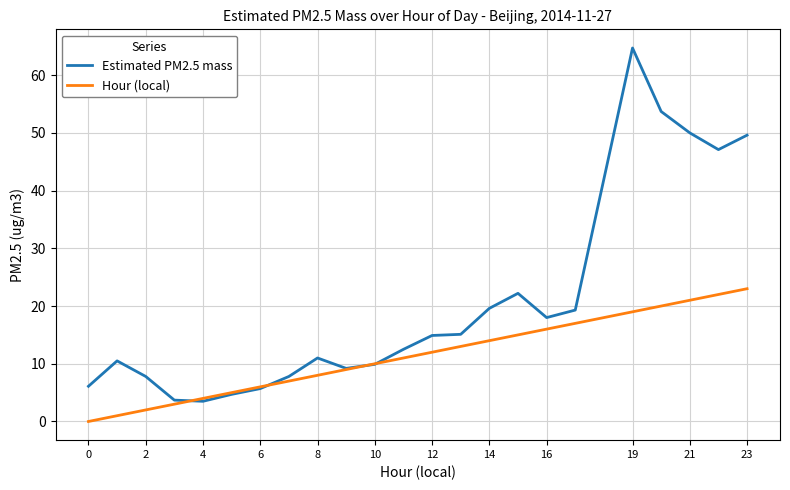

List the series in order of their peak value, lowest first.

Hour (local), Estimated PM2.5 mass